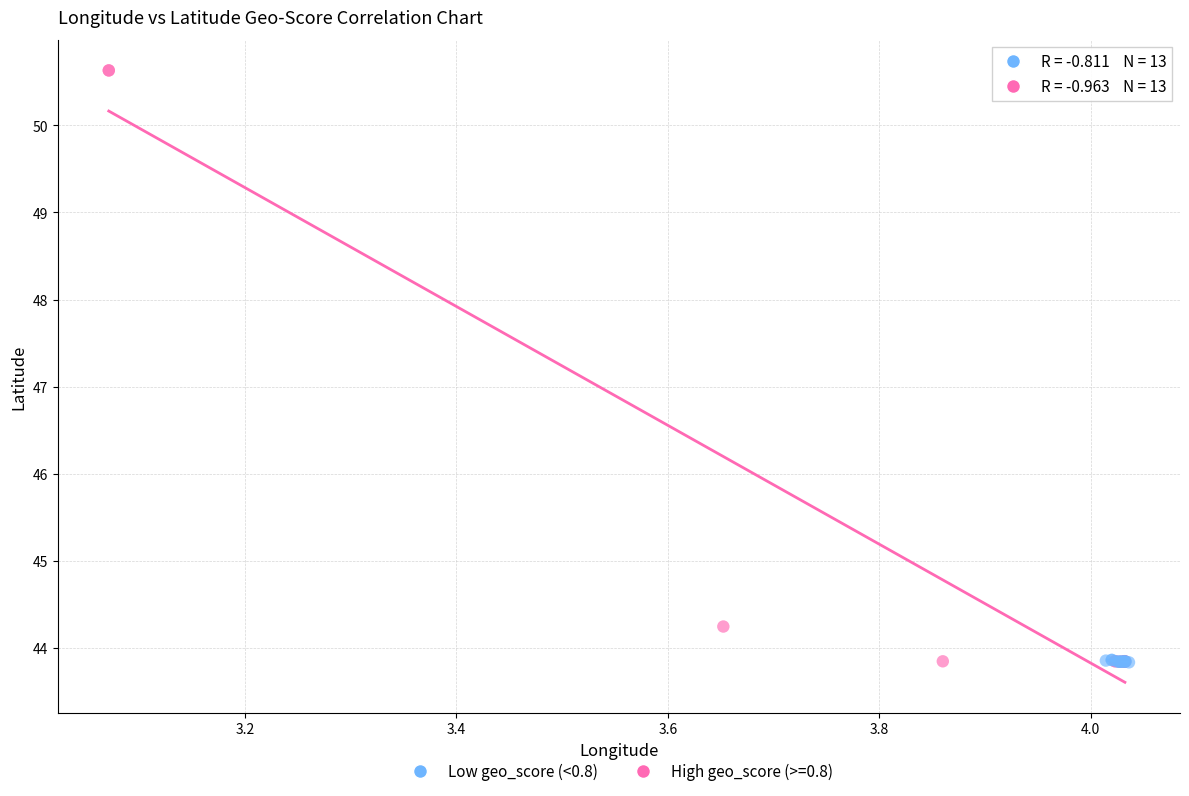

Which series has the widest spread of Y values?

High geo_score (>=0.8)